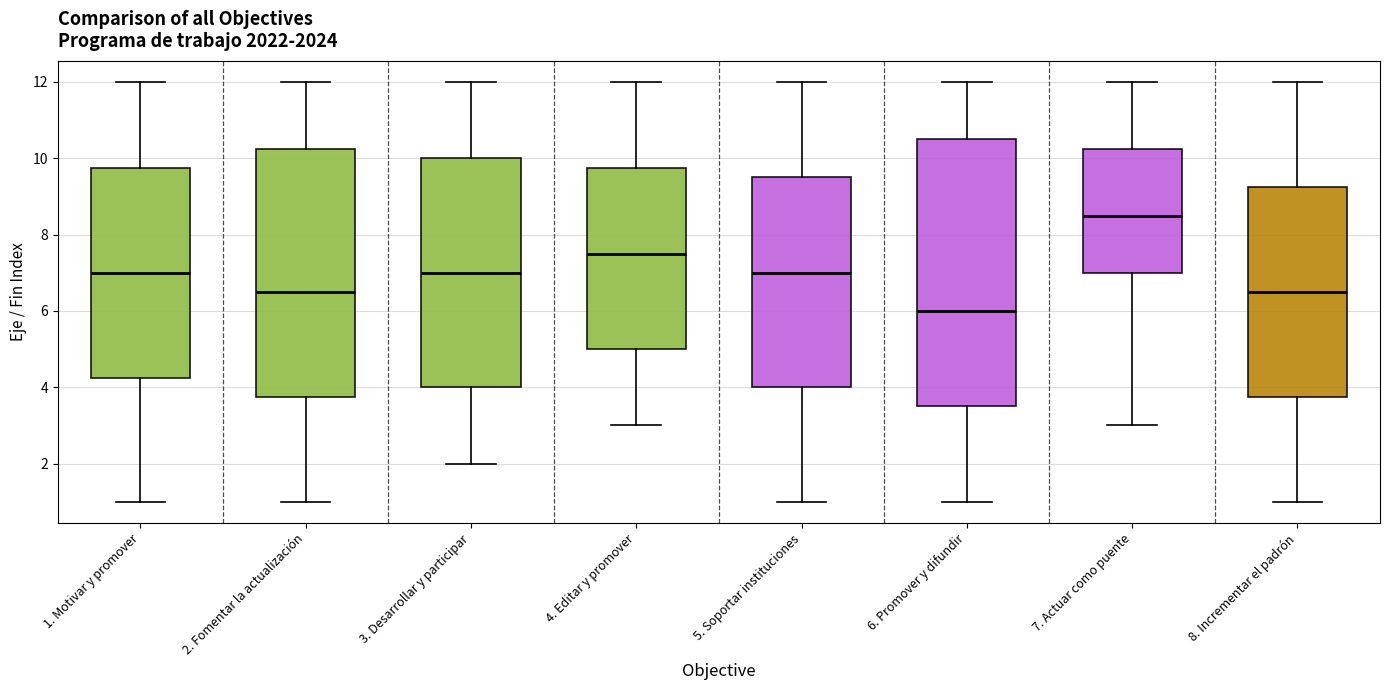

Reading left to right, transcribe this box plot: for each box, give where its median line is, the range the box spans, and where its two whiskers end, as read against the y-axis. The values are not printed on the chart, so give them approximately, as read against the axis.

1. Motivar y promover: median 7.0, box 4.2 to 9.8, whiskers 1.0 to 12.0
2. Fomentar la actualización: median 6.6, box 3.8 to 10.2, whiskers 1.0 to 12.0
3. Desarrollar y participar: median 7.0, box 4.0 to 10.0, whiskers 2.0 to 12.0
4. Editar y promover: median 7.6, box 5.0 to 9.8, whiskers 3.0 to 12.0
5. Soportar instituciones: median 7.0, box 4.0 to 9.6, whiskers 1.0 to 12.0
6. Promover y difundir: median 6.0, box 3.6 to 10.6, whiskers 1.0 to 12.0
7. Actuar como puente: median 8.6, box 7.0 to 10.2, whiskers 3.0 to 12.0
8. Incrementar el padrón: median 6.6, box 3.8 to 9.2, whiskers 1.0 to 12.0